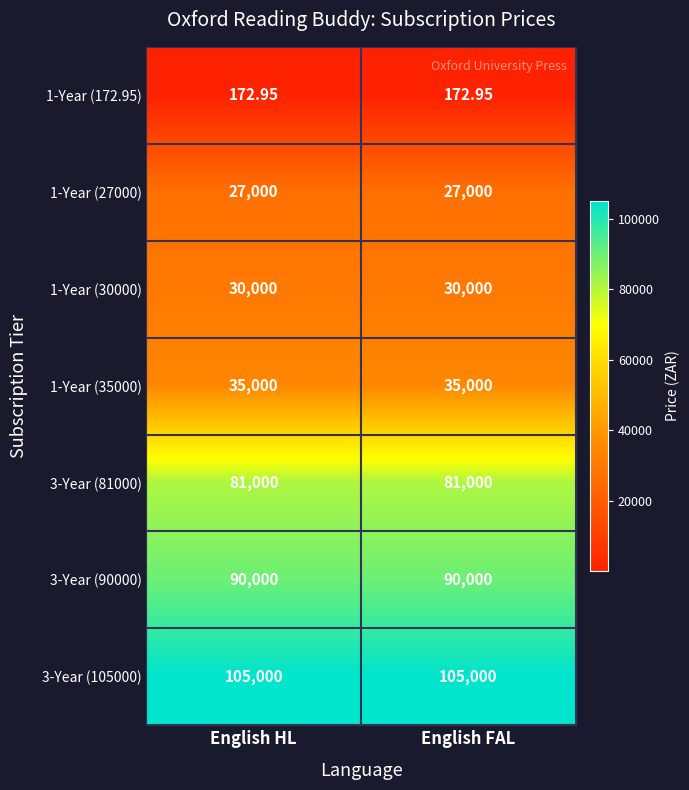

Is the value of 3-Year (81000) at English FAL greater than the value of 3-Year (90000) at English FAL?

No